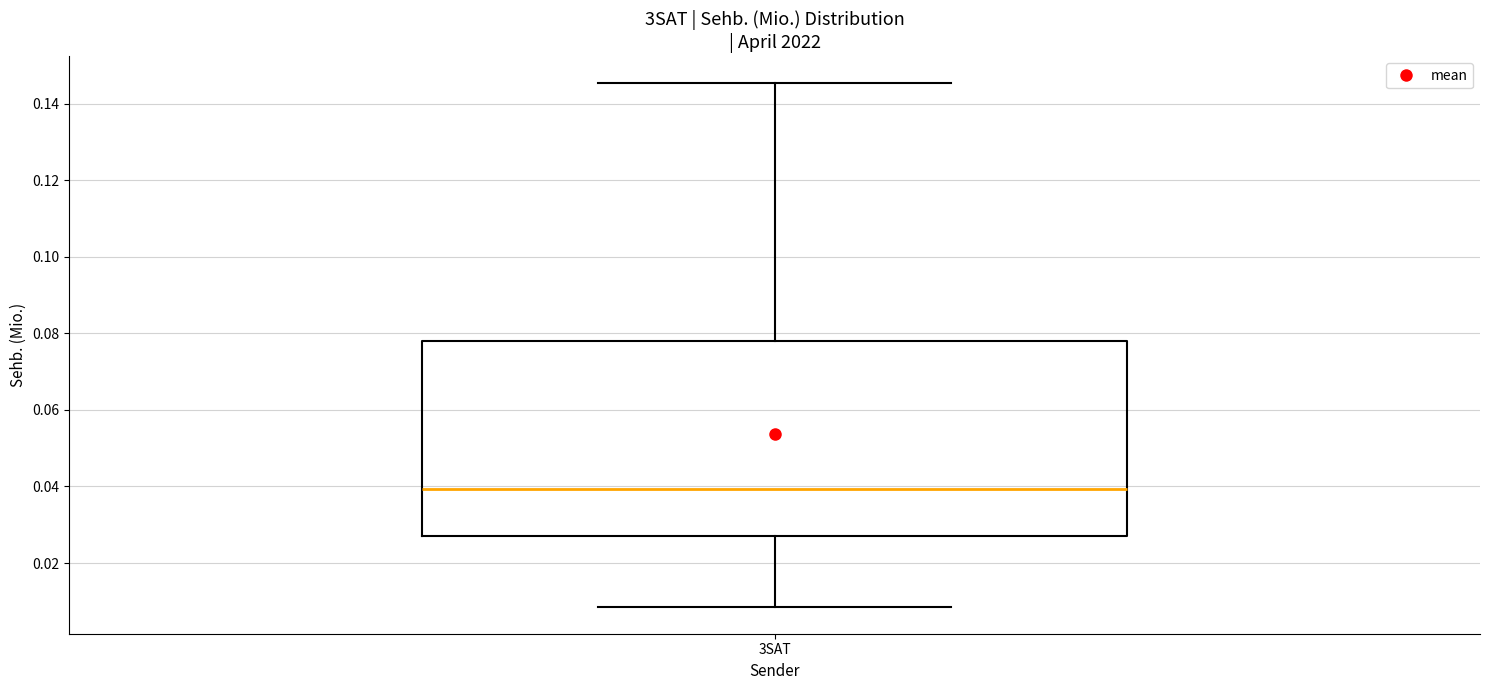

Transcribe this box plot: give where the median line is, the range the box spans, and where the two whiskers end, as read against the y-axis. The values are not printed on the chart, so give them approximately, as read against the axis.

median 0.040, box 0.028 to 0.078, whiskers 0.008 to 0.146